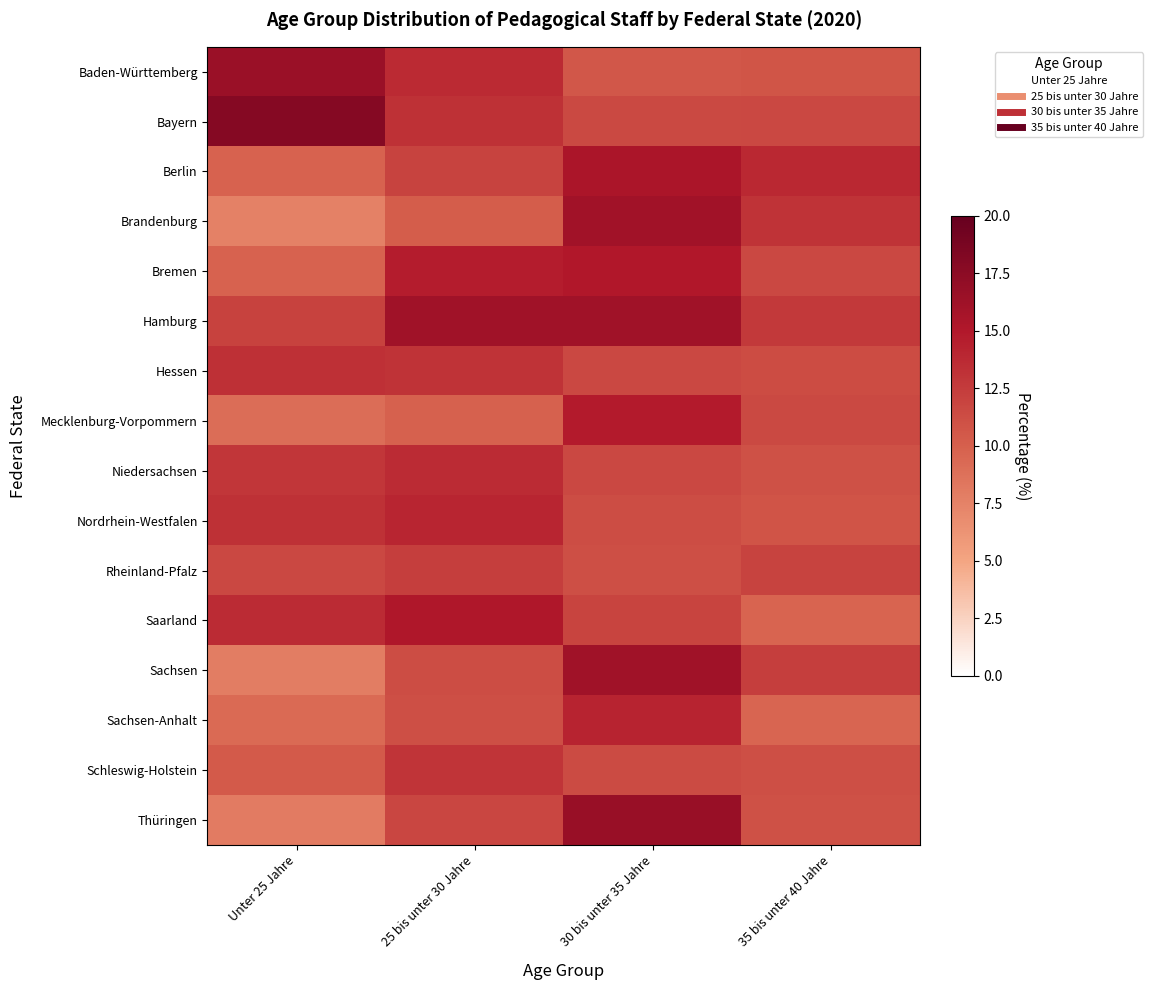

Reading right to left, transcribe all the data shown in this chart.

Baden-Württemberg: 35 bis unter 40 Jahre=10.7	30 bis unter 35 Jahre=10.6	25 bis unter 30 Jahre=13.7	Unter 25 Jahre=16.5
Bayern: 35 bis unter 40 Jahre=11.6	30 bis unter 35 Jahre=11.5	25 bis unter 30 Jahre=13.3	Unter 25 Jahre=17.9
Berlin: 35 bis unter 40 Jahre=13.8	30 bis unter 35 Jahre=15.4	25 bis unter 30 Jahre=12.0	Unter 25 Jahre=9.8
Brandenburg: 35 bis unter 40 Jahre=13.1	30 bis unter 35 Jahre=16.1	25 bis unter 30 Jahre=10.2	Unter 25 Jahre=7.6
Bremen: 35 bis unter 40 Jahre=11.6	30 bis unter 35 Jahre=15.1	25 bis unter 30 Jahre=14.7	Unter 25 Jahre=9.8
Hamburg: 35 bis unter 40 Jahre=12.7	30 bis unter 35 Jahre=16.1	25 bis unter 30 Jahre=16.1	Unter 25 Jahre=12.1
Hessen: 35 bis unter 40 Jahre=11.4	30 bis unter 35 Jahre=11.6	25 bis unter 30 Jahre=13.1	Unter 25 Jahre=13.3
Mecklenburg-Vorpommern: 35 bis unter 40 Jahre=11.5	30 bis unter 35 Jahre=14.8	25 bis unter 30 Jahre=9.9	Unter 25 Jahre=9.0
Niedersachsen: 35 bis unter 40 Jahre=11.0	30 bis unter 35 Jahre=11.6	25 bis unter 30 Jahre=13.6	Unter 25 Jahre=12.9
Nordrhein-Westfalen: 35 bis unter 40 Jahre=10.8	30 bis unter 35 Jahre=11.3	25 bis unter 30 Jahre=14.0	Unter 25 Jahre=13.2
Rheinland-Pfalz: 35 bis unter 40 Jahre=12.0	30 bis unter 35 Jahre=11.1	25 bis unter 30 Jahre=12.3	Unter 25 Jahre=11.6
Saarland: 35 bis unter 40 Jahre=9.6	30 bis unter 35 Jahre=11.9	25 bis unter 30 Jahre=15.2	Unter 25 Jahre=13.6
Sachsen: 35 bis unter 40 Jahre=12.3	30 bis unter 35 Jahre=16.2	25 bis unter 30 Jahre=11.3	Unter 25 Jahre=7.9
Sachsen-Anhalt: 35 bis unter 40 Jahre=9.6	30 bis unter 35 Jahre=14.2	25 bis unter 30 Jahre=11.2	Unter 25 Jahre=9.3
Schleswig-Holstein: 35 bis unter 40 Jahre=11.1	30 bis unter 35 Jahre=11.4	25 bis unter 30 Jahre=13.0	Unter 25 Jahre=10.4
Thüringen: 35 bis unter 40 Jahre=11.0	30 bis unter 35 Jahre=16.7	25 bis unter 30 Jahre=11.7	Unter 25 Jahre=8.0